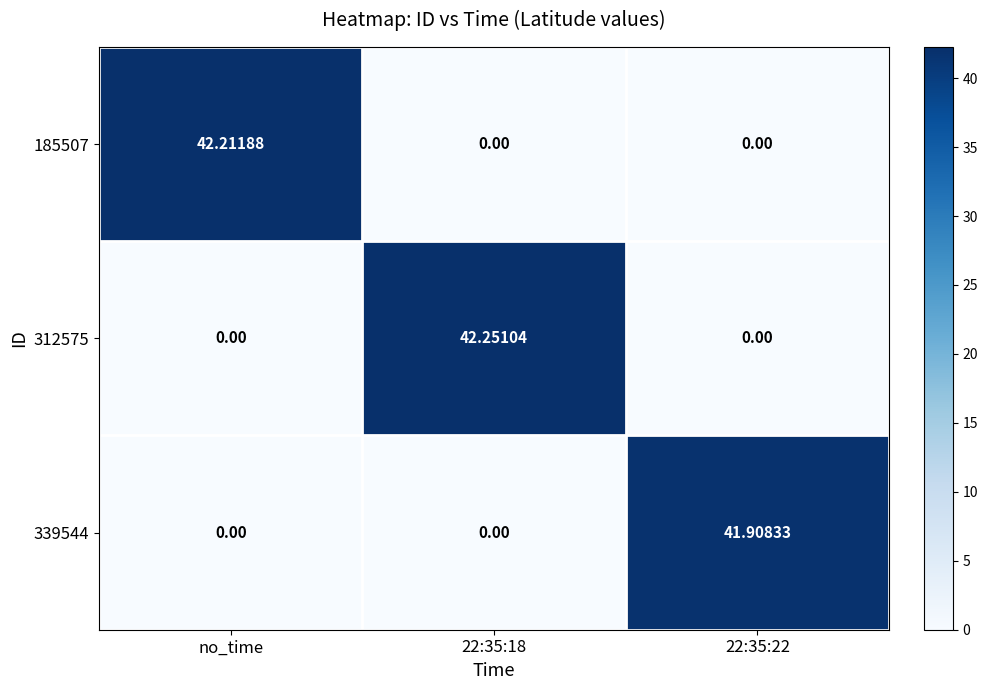

At which category is the sum across all series the highest?

22:35:18